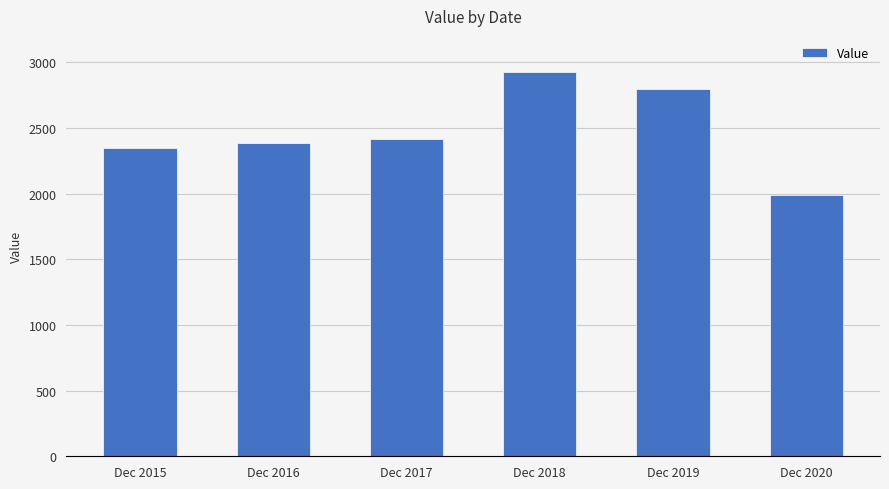

How many values exceed 2417?

3